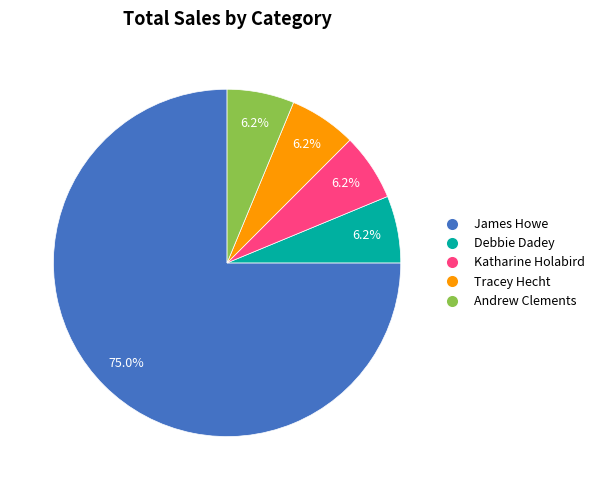

Is there a majority slice in this chart?

Yes